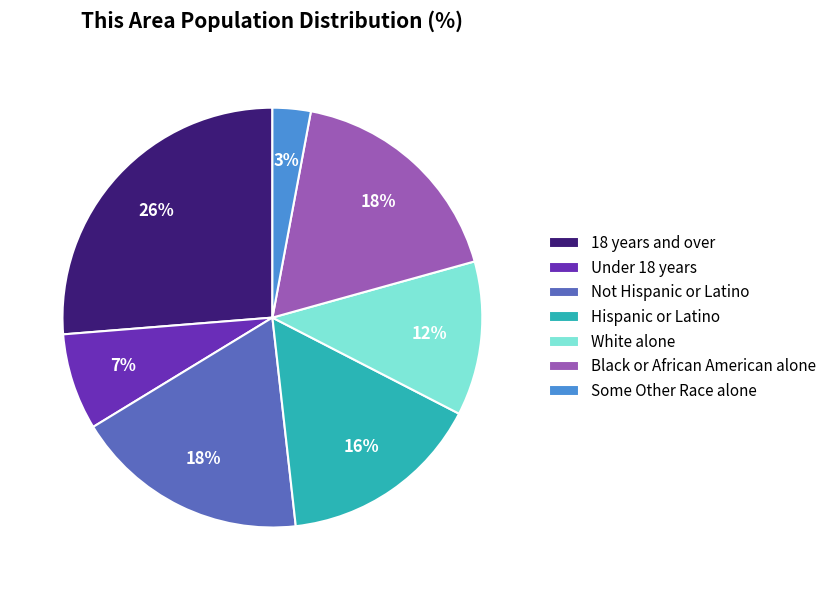

Does Under 18 years represent more than half of the total?

No